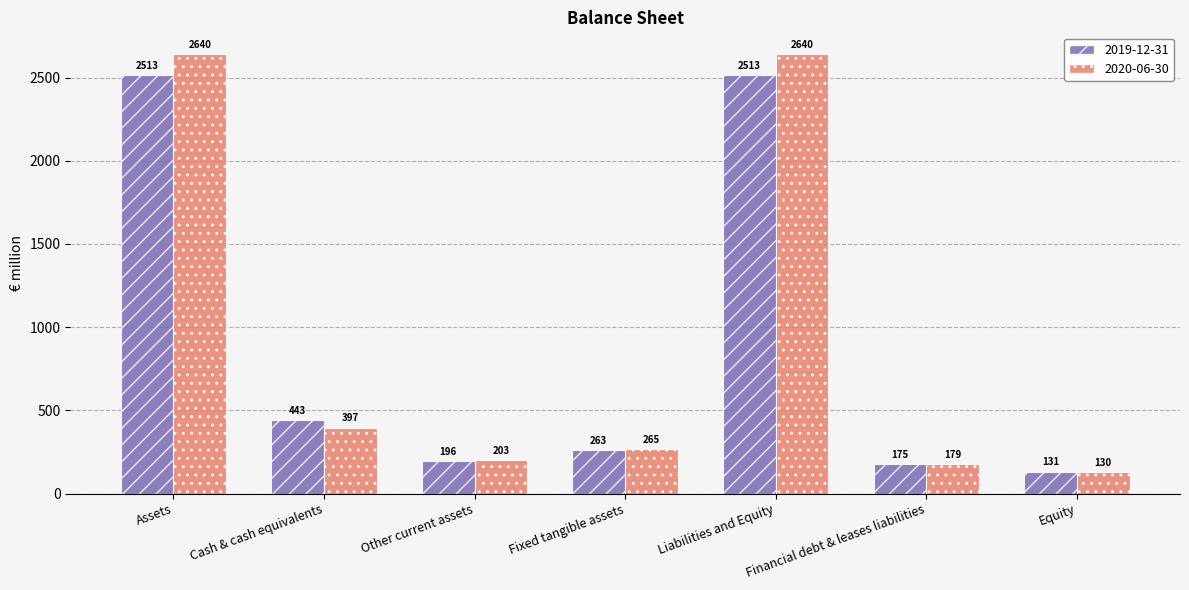

What is the label of the 5th bar from the left?

Liabilities and Equity